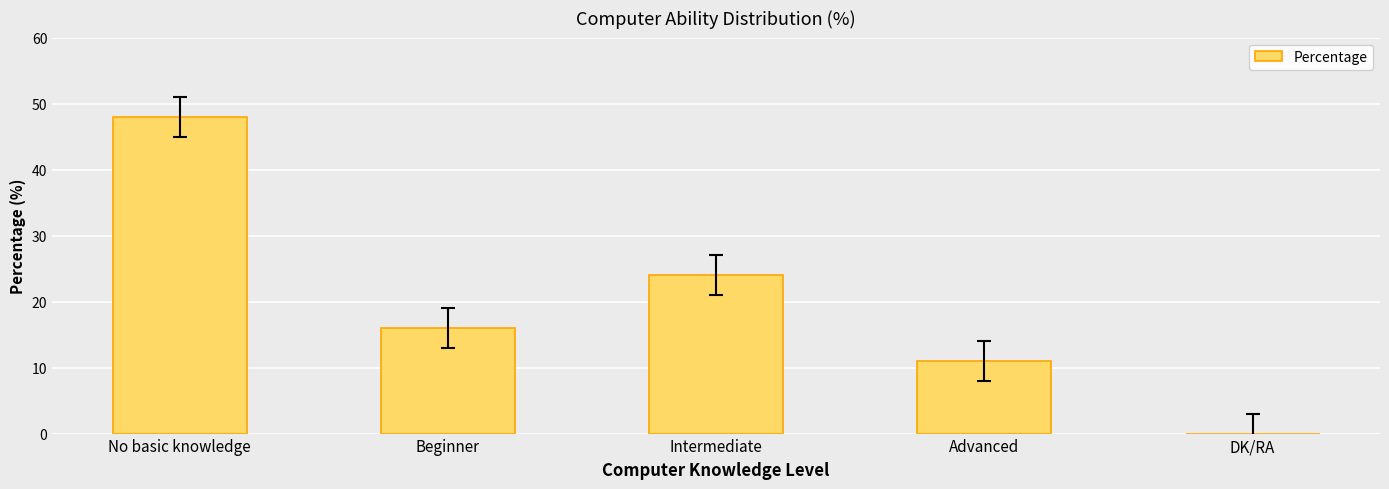

Approximately how many times larger is the value at Beginner compared to No basic knowledge?

0.3